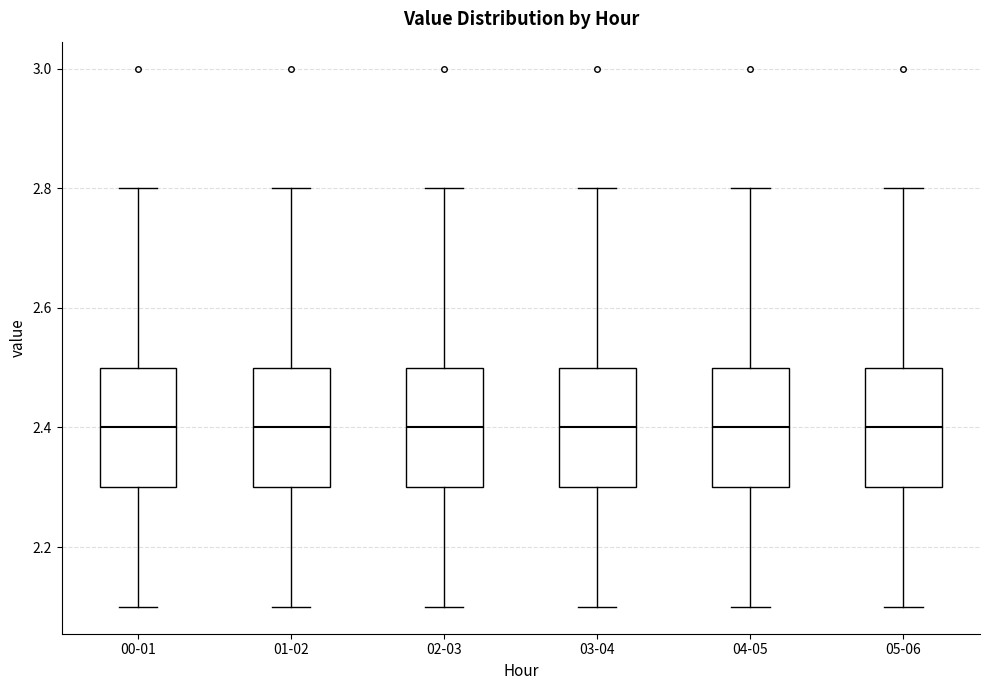

Reading left to right, transcribe this box plot: for each box, give where its median line is, the range the box spans, and where its two whiskers end, as read against the y-axis. The values are not printed on the chart, so give them approximately, as read against the axis.

00-01: median 2.4, box 2.3 to 2.5, whiskers 2.1 to 2.8
01-02: median 2.4, box 2.3 to 2.5, whiskers 2.1 to 2.8
02-03: median 2.4, box 2.3 to 2.5, whiskers 2.1 to 2.8
03-04: median 2.4, box 2.3 to 2.5, whiskers 2.1 to 2.8
04-05: median 2.4, box 2.3 to 2.5, whiskers 2.1 to 2.8
05-06: median 2.4, box 2.3 to 2.5, whiskers 2.1 to 2.8